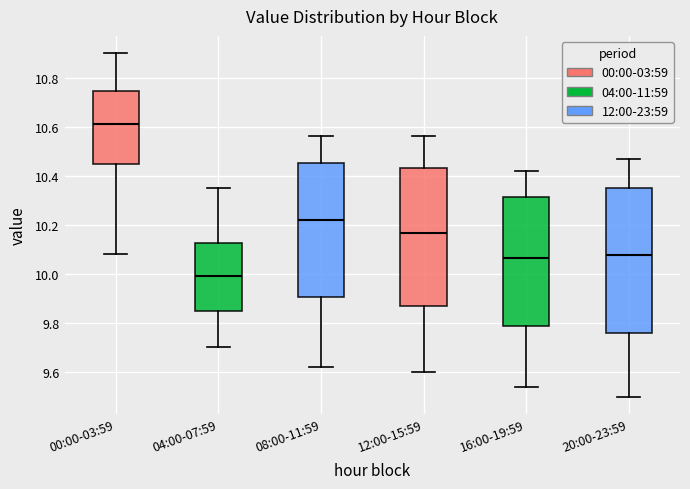

Reading left to right, transcribe this box plot: for each box, give where its median line is, the range the box spans, and where its two whiskers end, as read against the y-axis. The values are not printed on the chart, so give them approximately, as read against the axis.

00:00-03:59: median 10.62, box 10.44 to 10.74, whiskers 10.08 to 10.90
04:00-07:59: median 10.00, box 9.86 to 10.12, whiskers 9.70 to 10.36
08:00-11:59: median 10.22, box 9.90 to 10.46, whiskers 9.62 to 10.56
12:00-15:59: median 10.16, box 9.86 to 10.44, whiskers 9.60 to 10.56
16:00-19:59: median 10.06, box 9.78 to 10.32, whiskers 9.54 to 10.42
20:00-23:59: median 10.08, box 9.76 to 10.36, whiskers 9.50 to 10.48